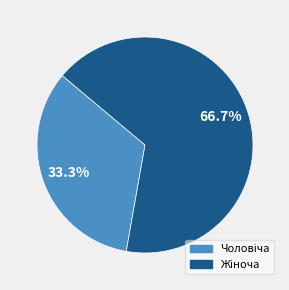

Is there a majority slice in this chart?

Yes